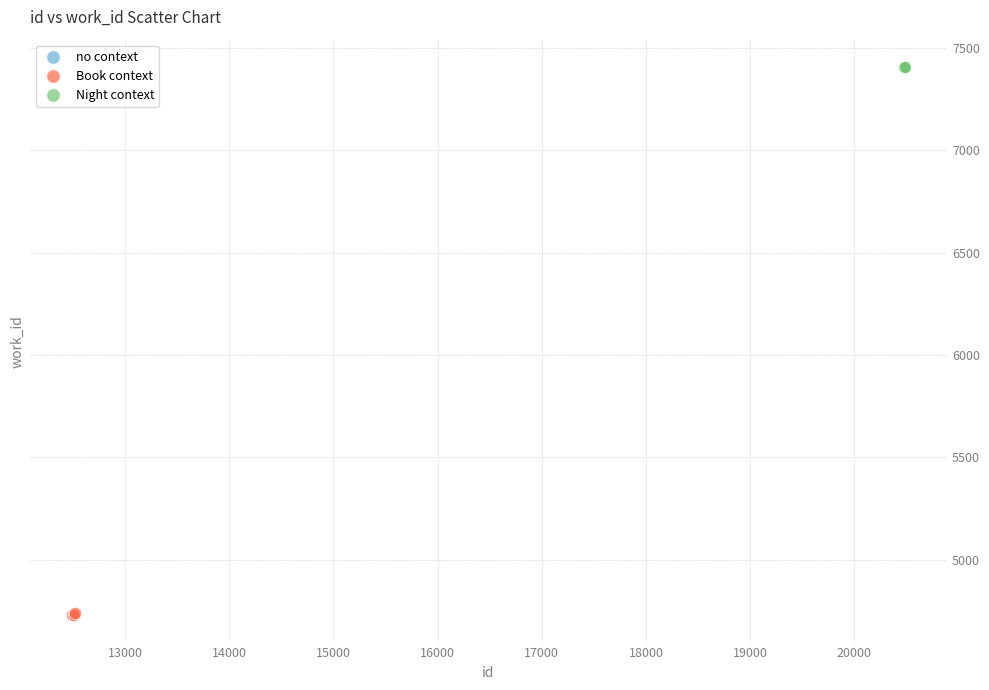

Which series reaches the maximum Y coordinate?

Night context